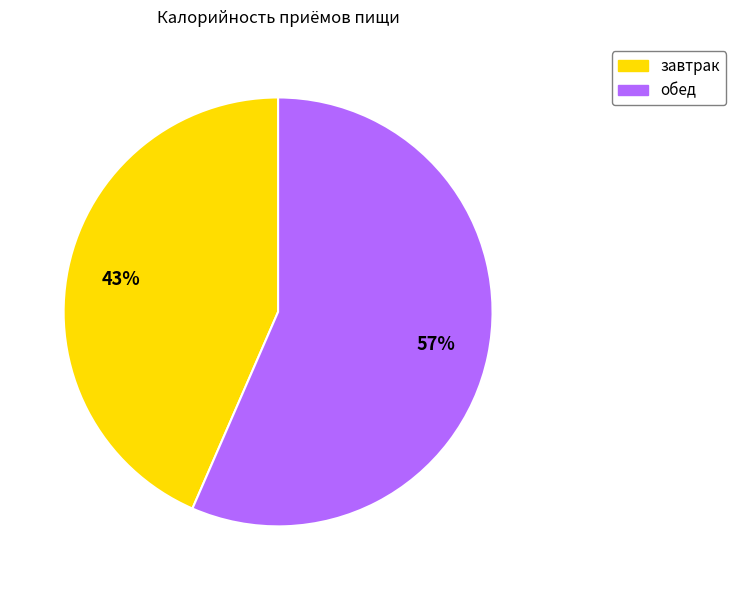

Do завтрак and обед together represent more than half of the pie?

Yes